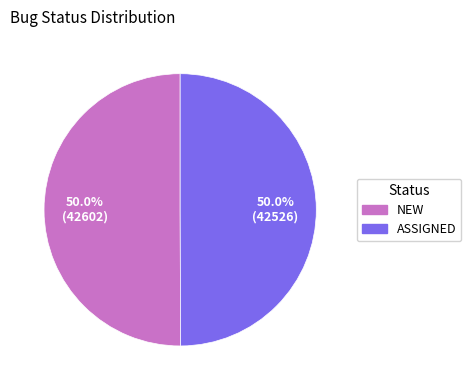

What percentage is the ASSIGNED slice, to the nearest percent?

50%